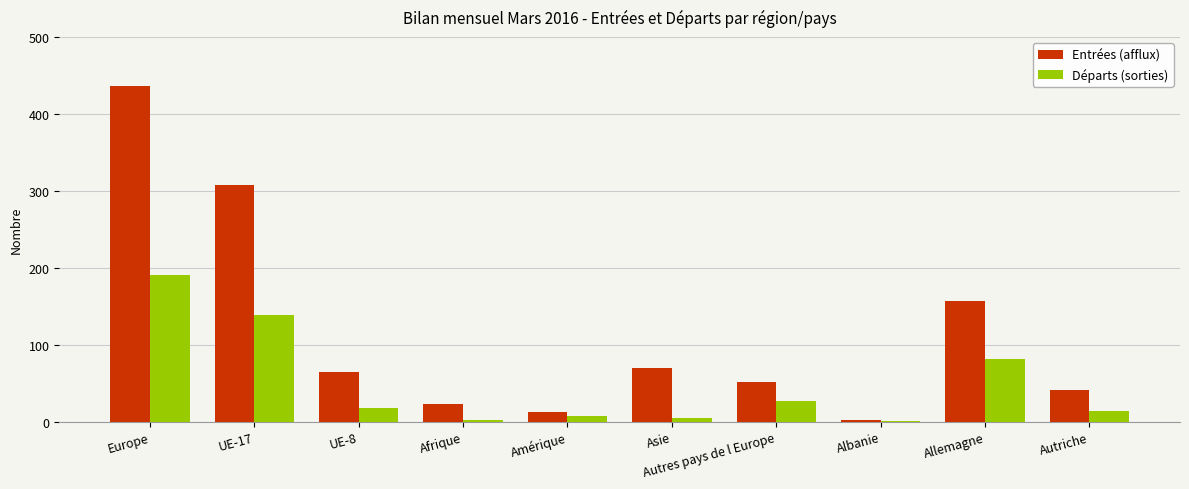

At which label does Entrées (afflux) first exceed 64?

Europe